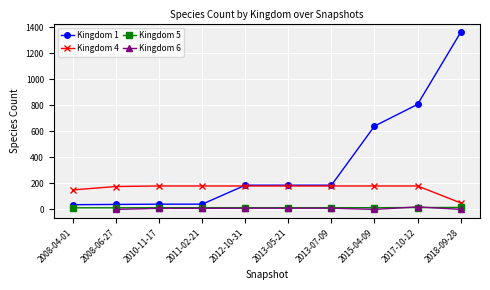

Which series has the largest total across all categories?

Kingdom 1